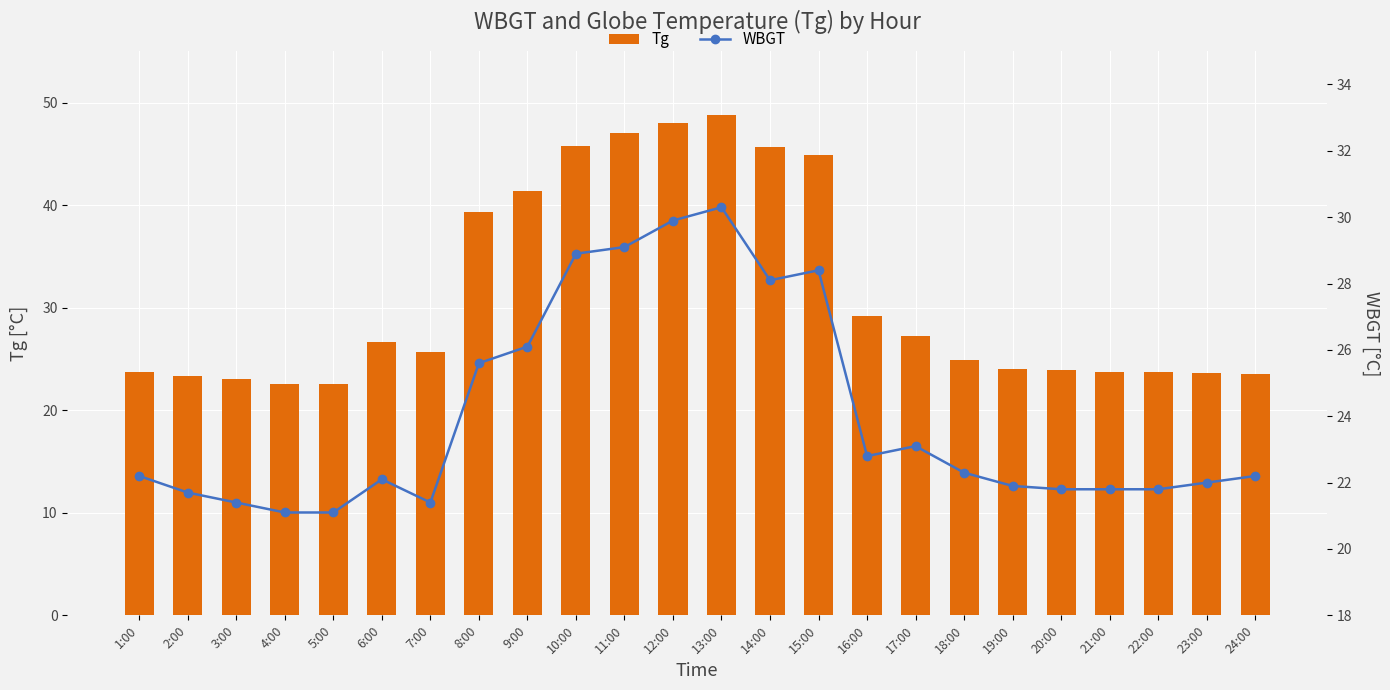

Reading left to right, extract all data points from this chart.

Tg: 23.7	23.3	23.0	22.6	22.6	26.7	25.7	39.3	41.4	45.8	47.0	48.0	48.8	45.7	44.9	29.2	27.2	24.9	24.0	23.9	23.7	23.7	23.6	23.5
WBGT: 22.2	21.7	21.4	21.1	21.1	22.1	21.4	25.6	26.1	28.9	29.1	29.9	30.3	28.1	28.4	22.8	23.1	22.3	21.9	21.8	21.8	21.8	22.0	22.2